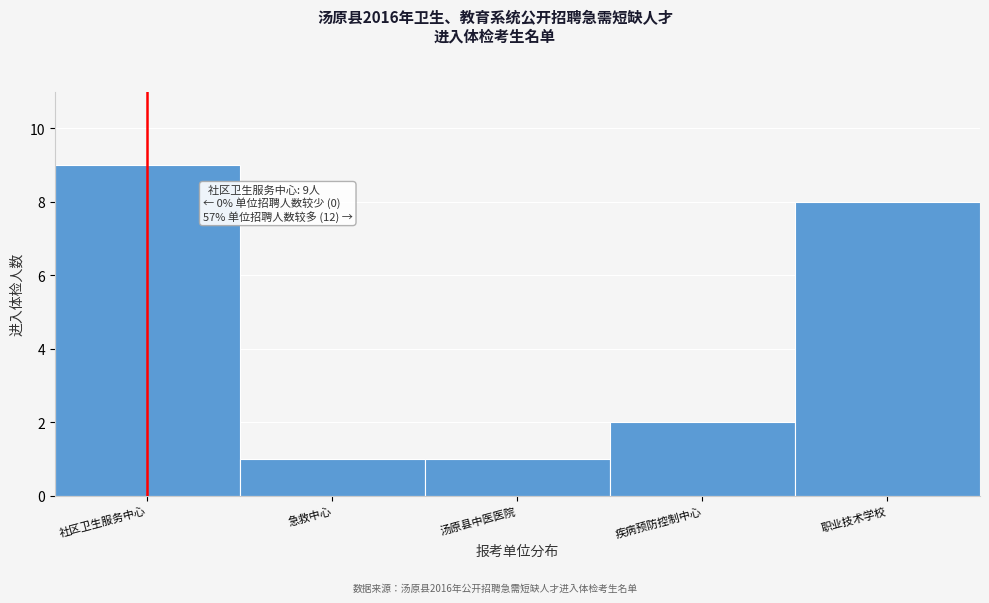

Reading left to right, what are all the values shown in this chart?

9	1	1	2	8